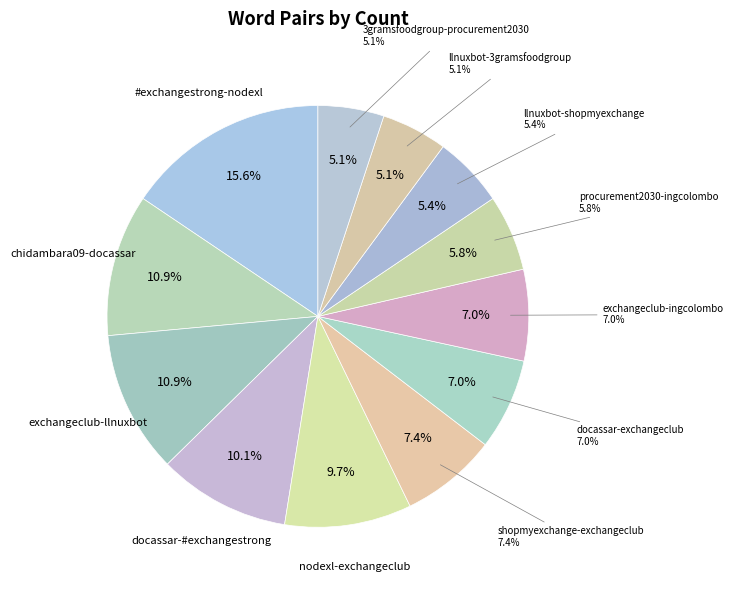

What is the change in value from docassar-#exchangestrong to llnuxbot-shopmyexchange?

-12